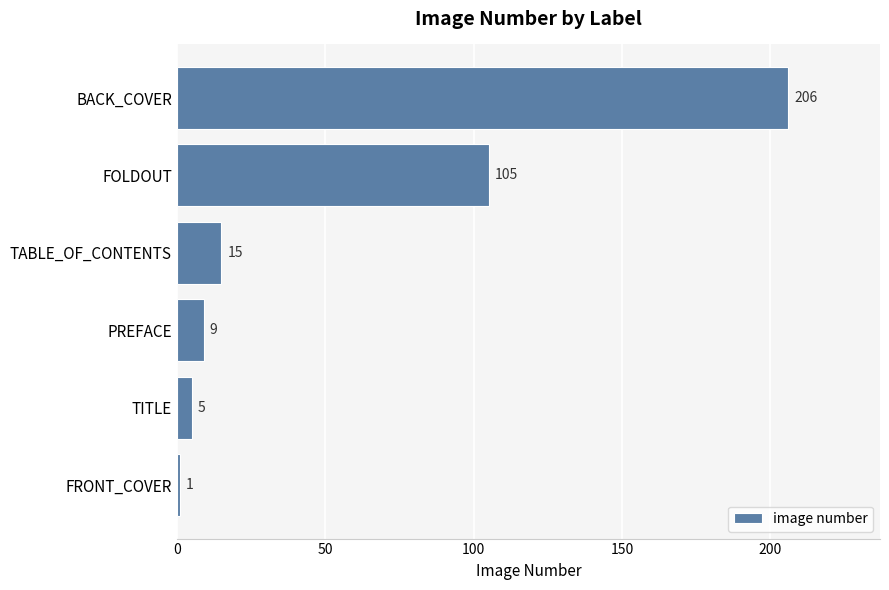

List the labels in order of value, largest first.

BACK_COVER, FOLDOUT, TABLE_OF_CONTENTS, PREFACE, TITLE, FRONT_COVER